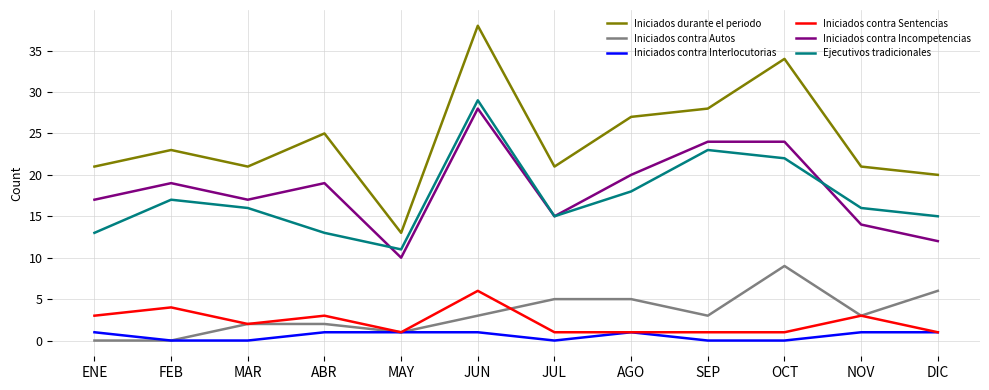

At which label does Iniciados durante el periodo reach its minimum?

MAY